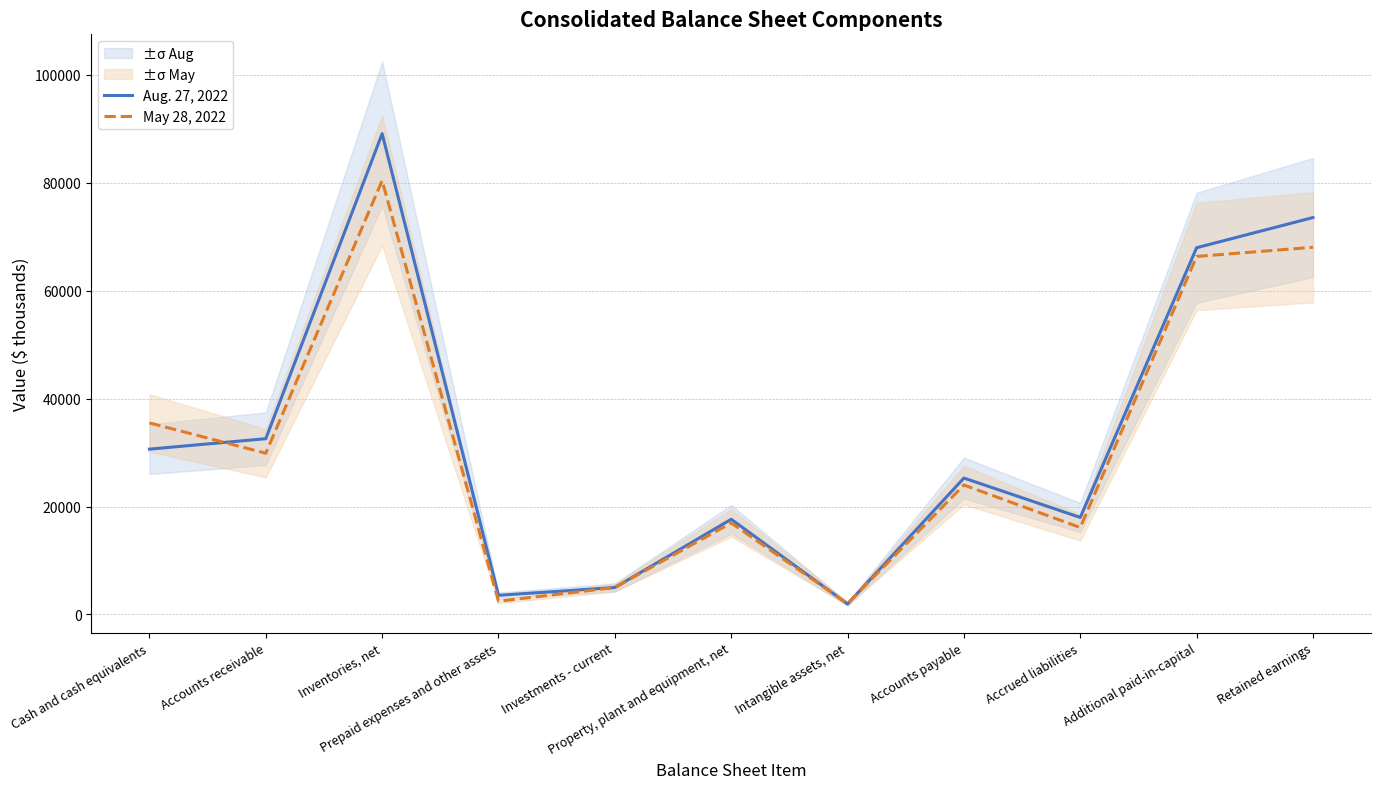

At which category is the sum across all series the highest?

Inventories, net